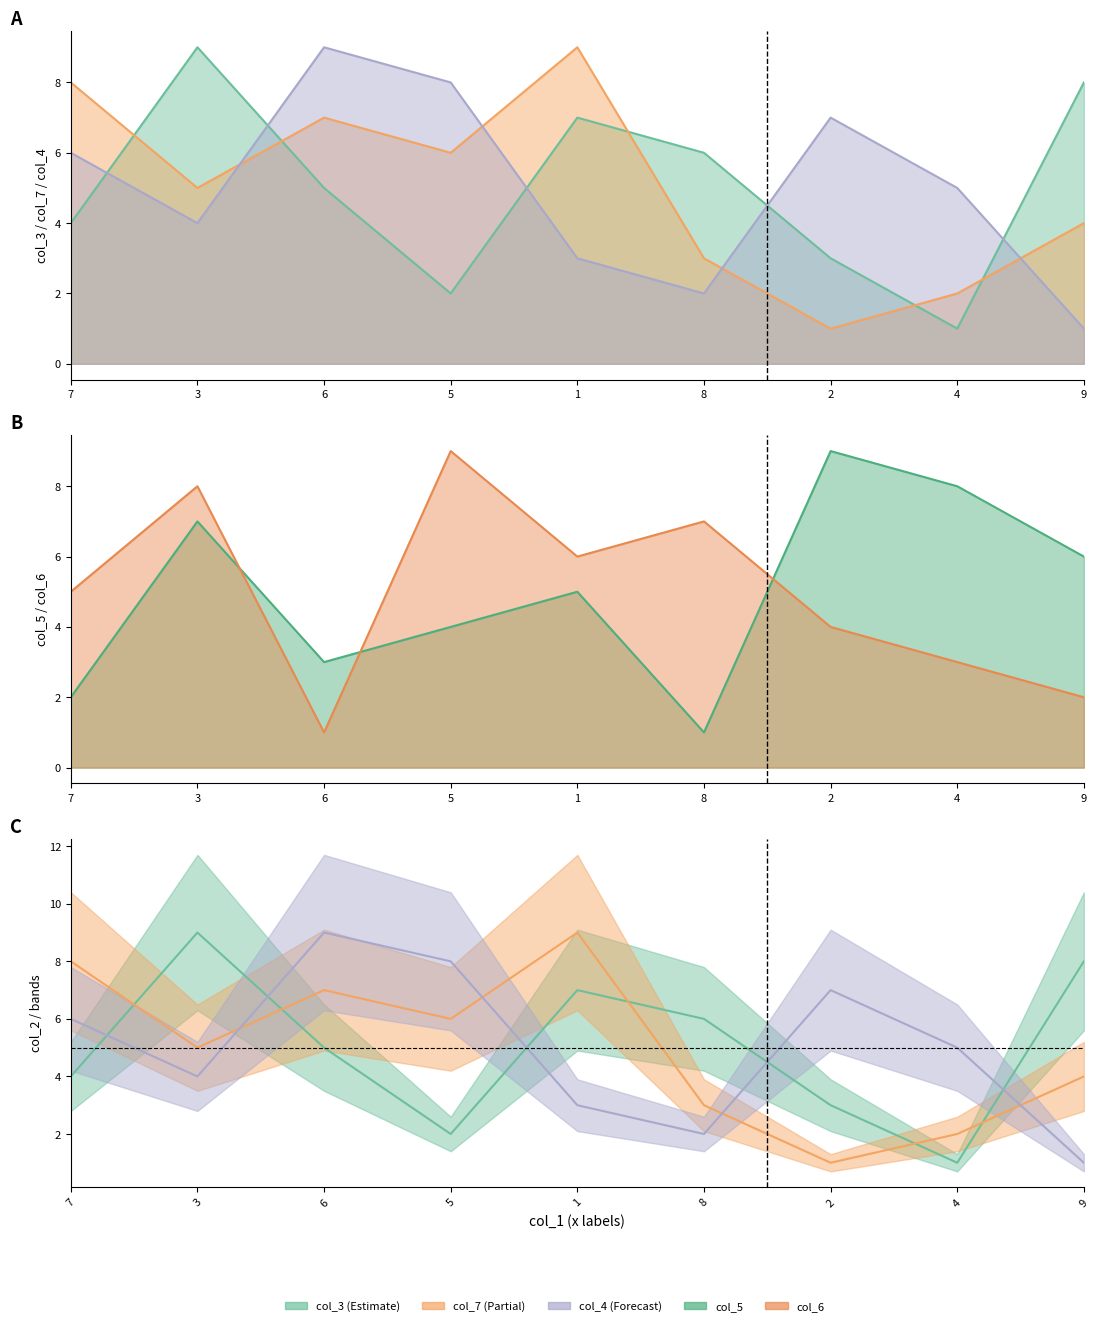

Where is col_3 nearest to the value 5?

6